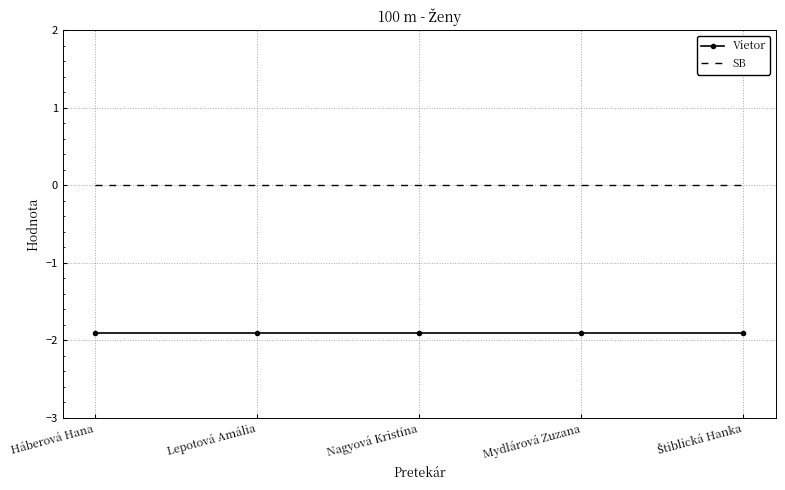

True or false: Vietor and SB cross at least once.

False